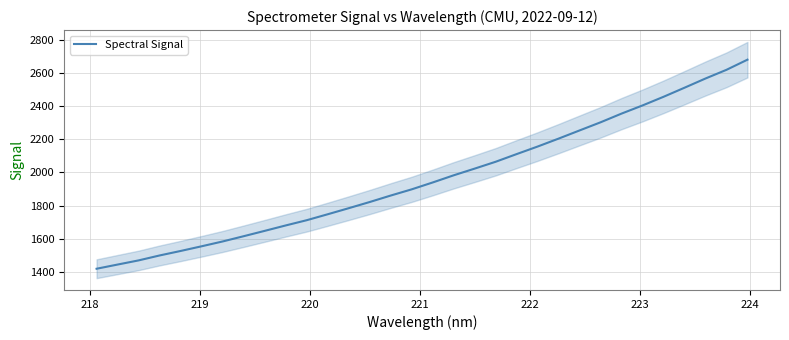

Reading left to right, what are all the values shown in this chart?

1419.2	1444.5	1469.6	1499.3	1526.4	1554.7	1583.8	1615.4	1647.6	1680.3	1711.9	1747.7	1784.3	1821.6	1860.6	1898.0	1939.5	1982.7	2023.1	2064.4	2110.7	2156.2	2204.1	2253.3	2302.4	2354.9	2404.0	2456.1	2510.9	2566.4	2618.7	2679.8